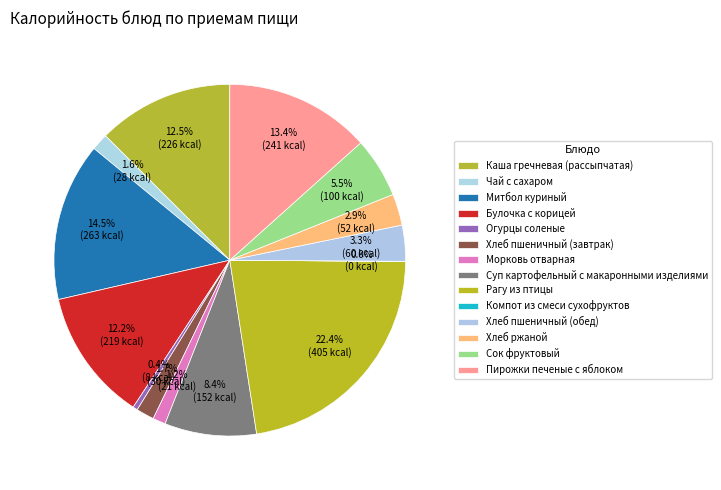

To the nearest percent, what is the average slice percentage?

7%